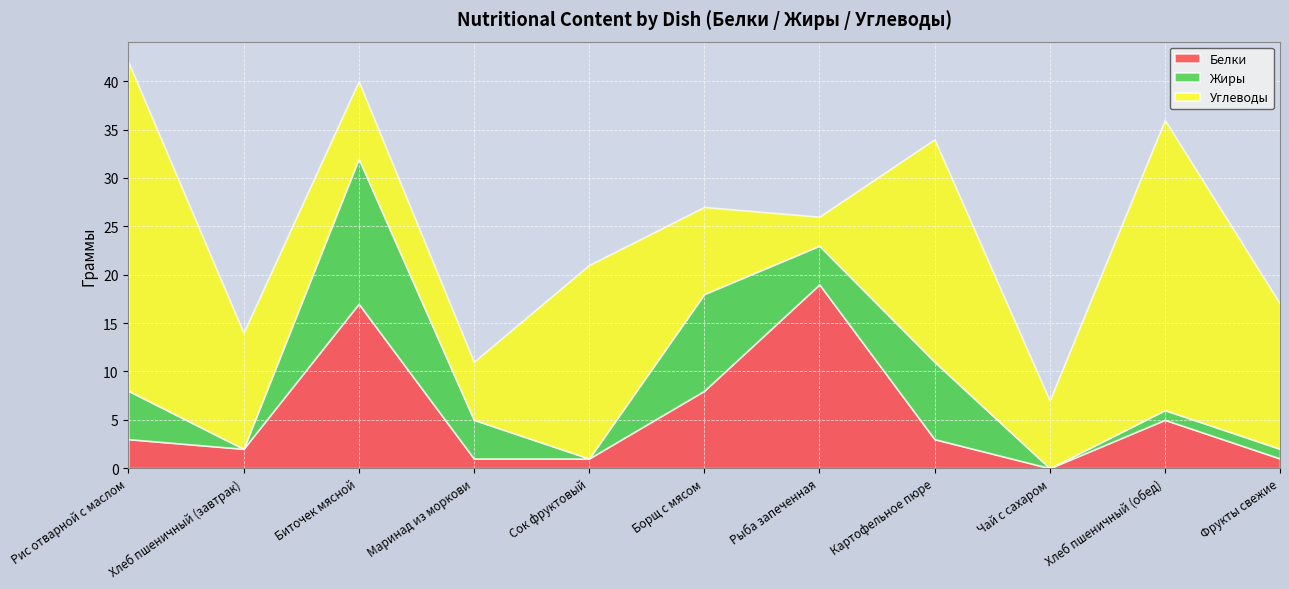

How many times do Углеводы and Жиры cross each other?

4